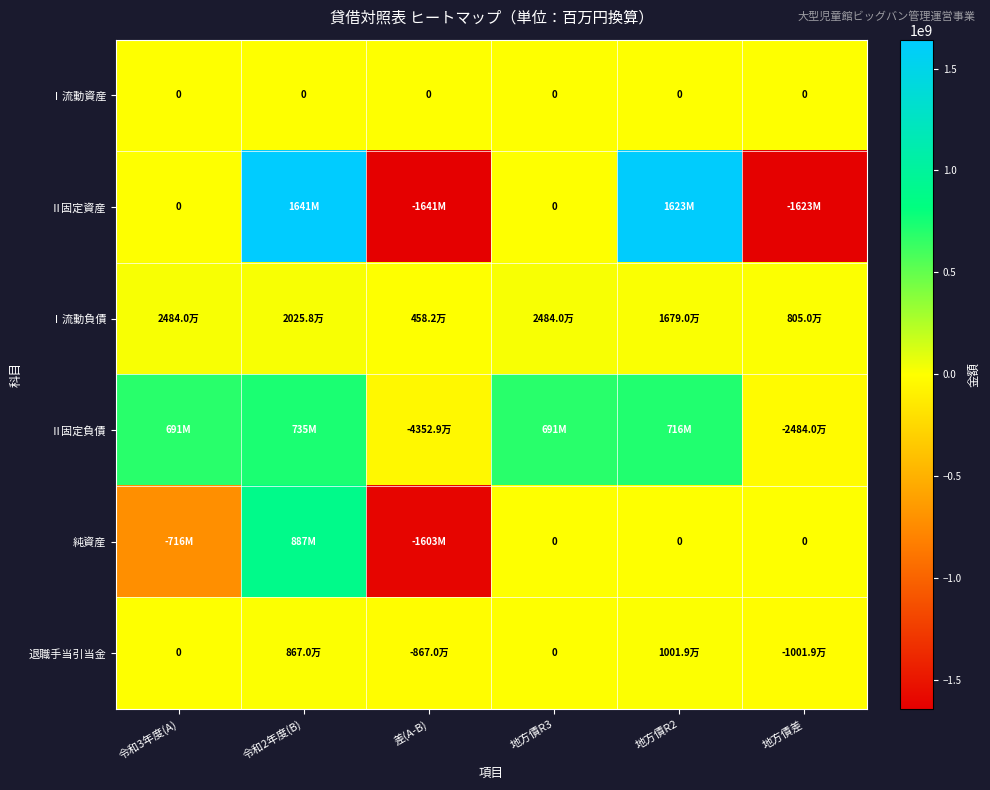

What is the minimum value for Ⅰ流動負債?

4581932